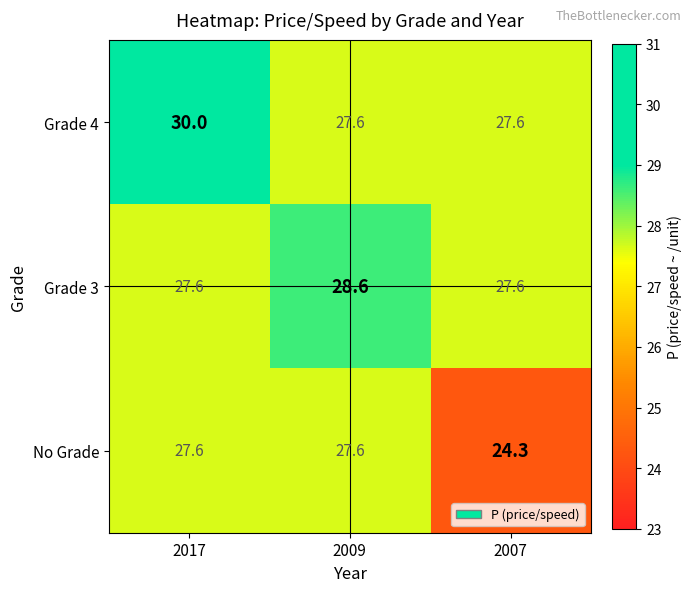

The Grade 3 series shows 27.6 at 2007. True or false?

True